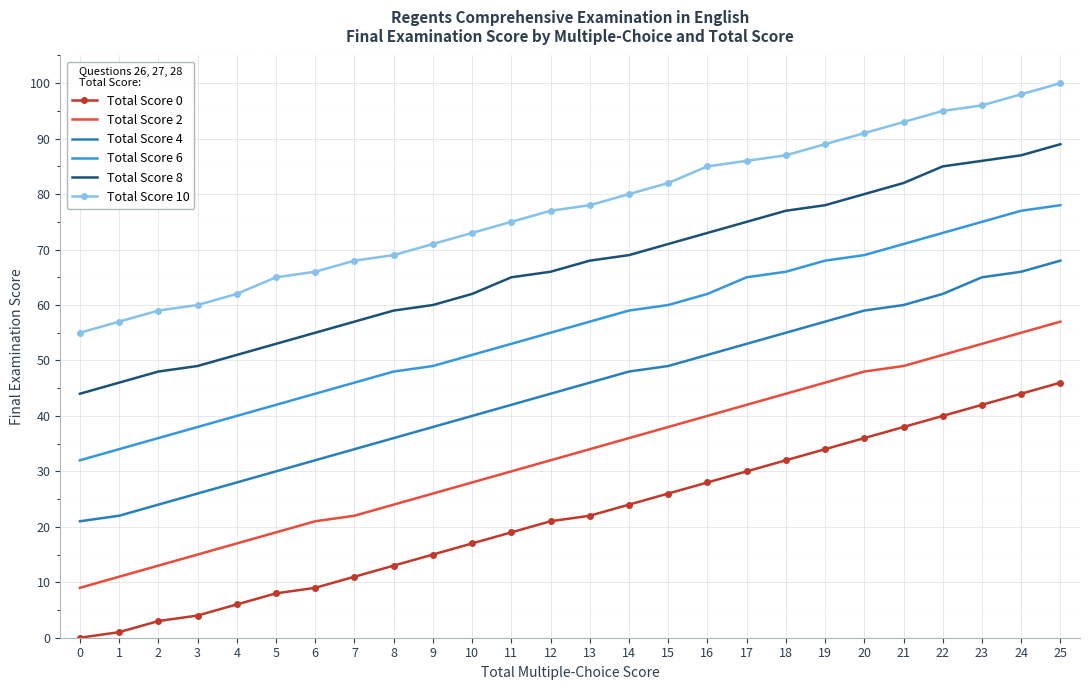

What is the average value of the Total Score 4 series?

44